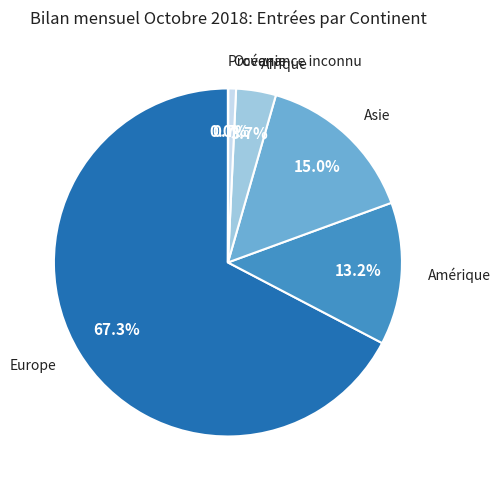

What portion of the pie excludes Asie?

85.0%